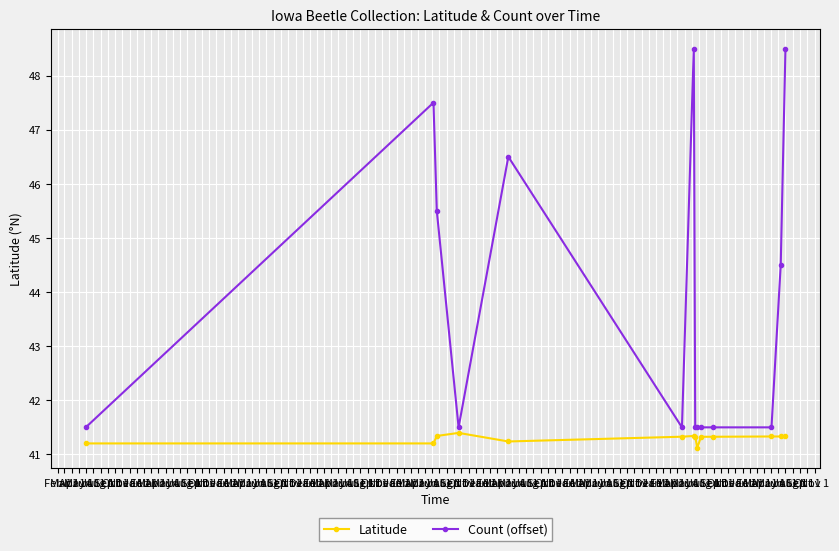

Does the chart display data point markers on the line(s)?

Yes